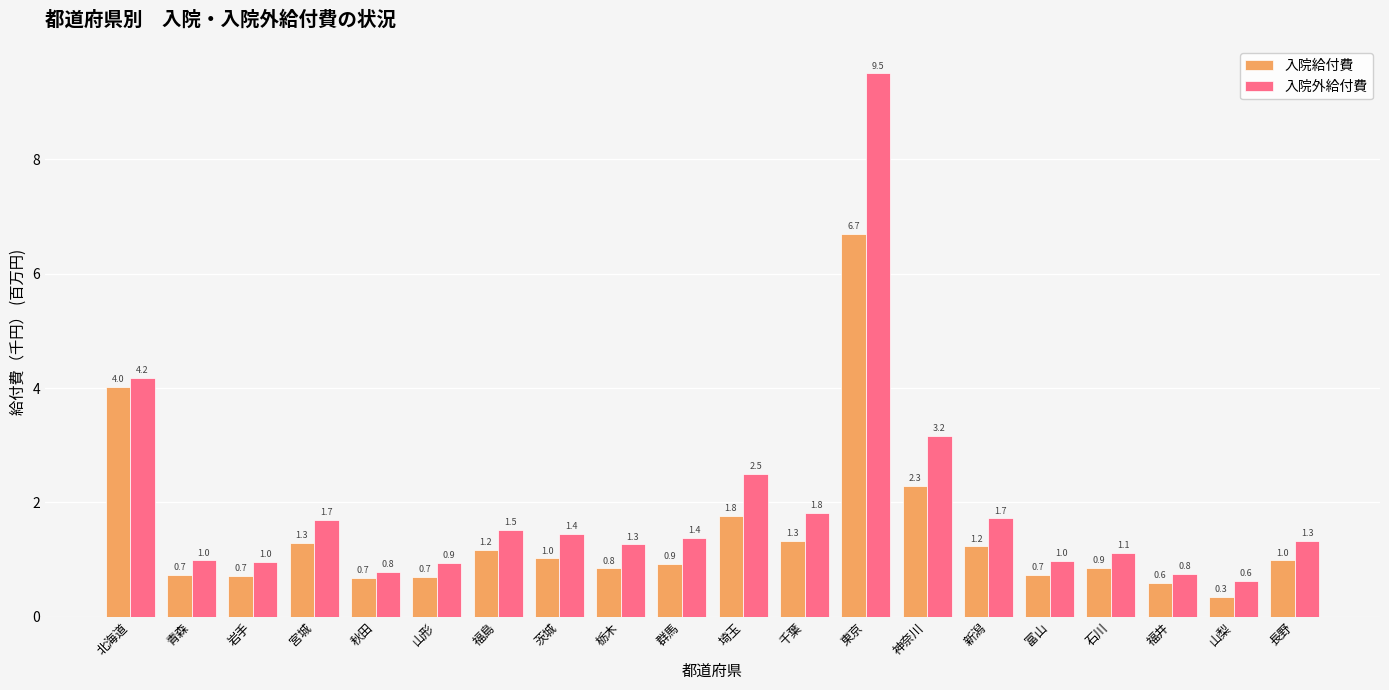

Reading left to right, what are all the values shown in this chart?

入院給付費: 北海道=4.0	青森=0.7	岩手=0.7	宮城=1.3	秋田=0.7	山形=0.7	福島=1.2	茨城=1.0	栃木=0.8	群馬=0.9	埼玉=1.8	千葉=1.3	東京=6.7	神奈川=2.3	新潟=1.2	富山=0.7	石川=0.9	福井=0.6	山梨=0.3	長野=1.0
入院外給付費: 北海道=4.2	青森=1.0	岩手=1.0	宮城=1.7	秋田=0.8	山形=0.9	福島=1.5	茨城=1.4	栃木=1.3	群馬=1.4	埼玉=2.5	千葉=1.8	東京=9.5	神奈川=3.2	新潟=1.7	富山=1.0	石川=1.1	福井=0.8	山梨=0.6	長野=1.3